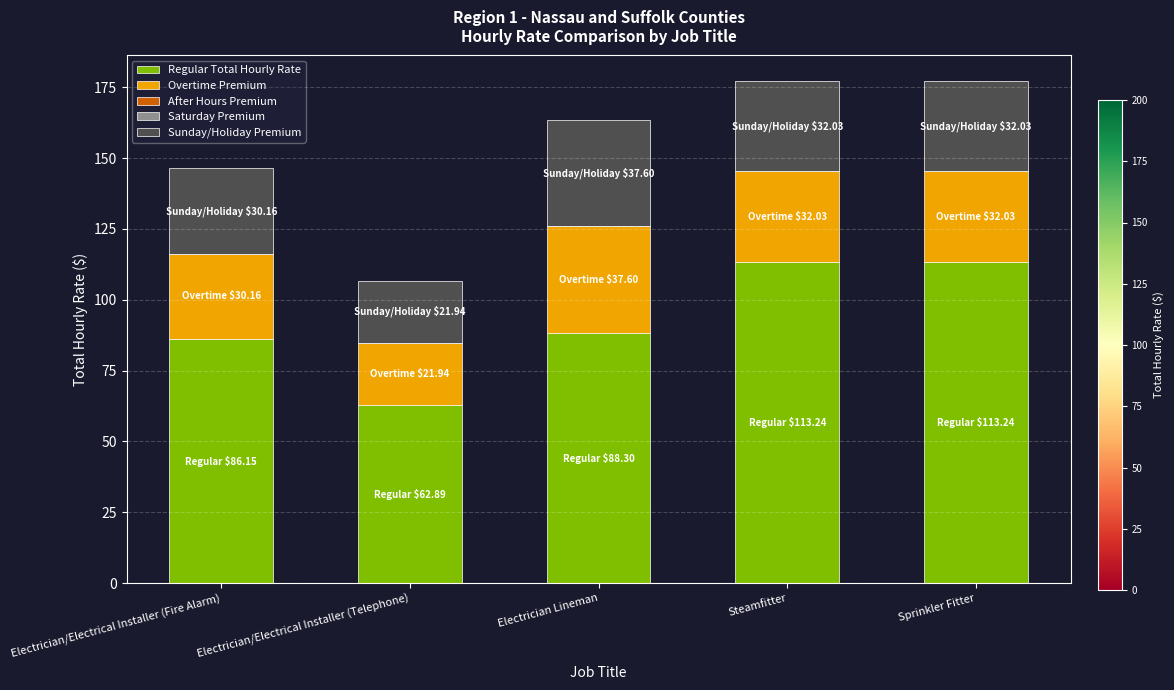

What is the minimum value for Regular Total Hourly Rate?

62.9